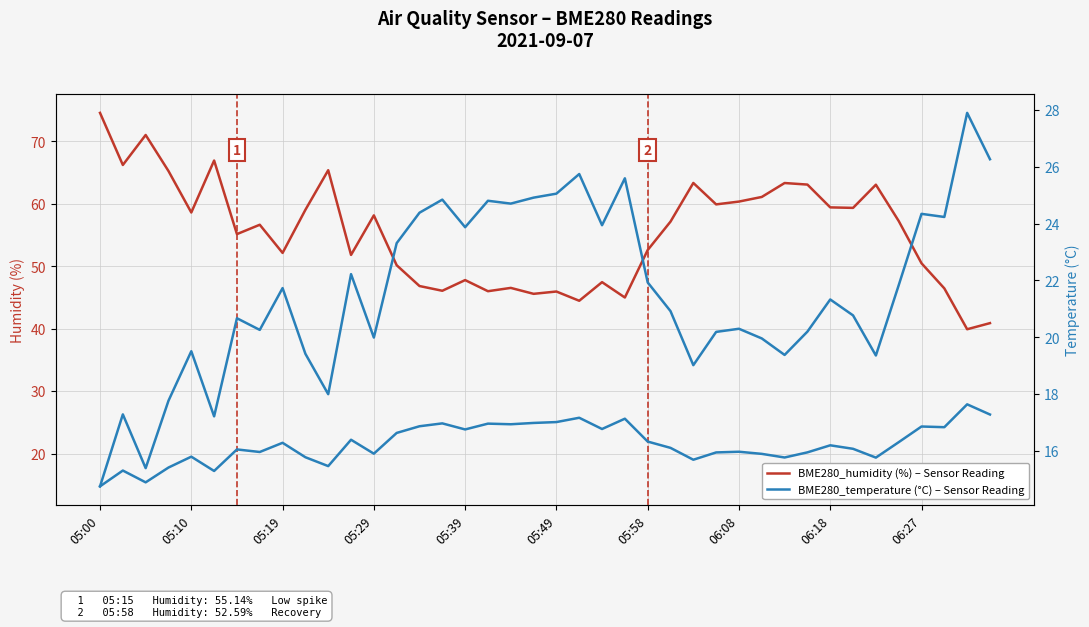

How many data points in BME280_humidity (%) – Sensor Reading are above 57?

20